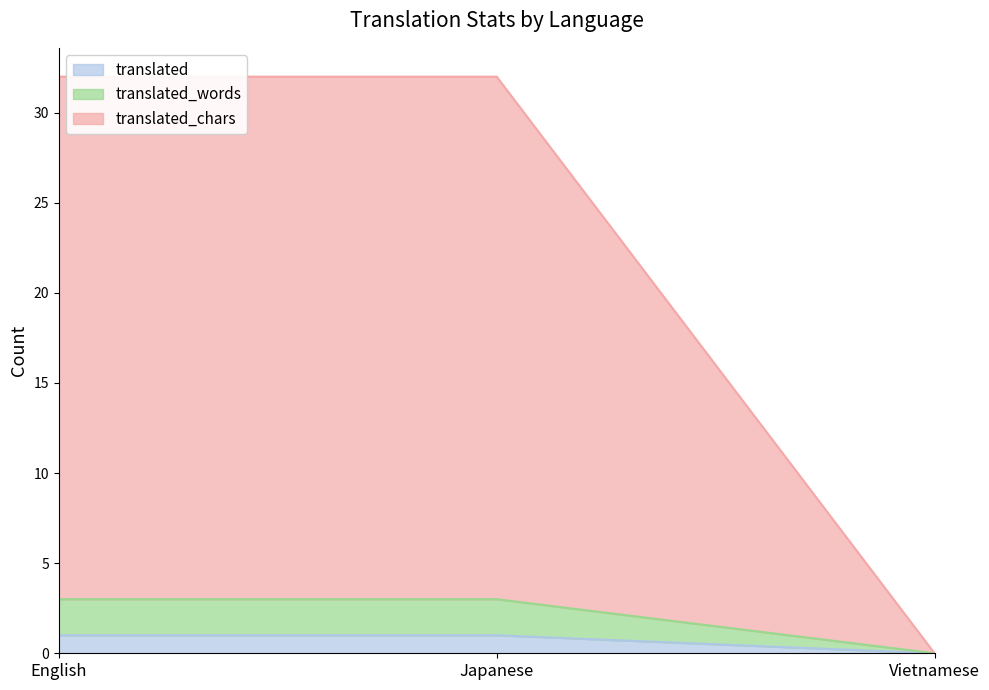

Which category has the lowest value in the translated series?

Vietnamese